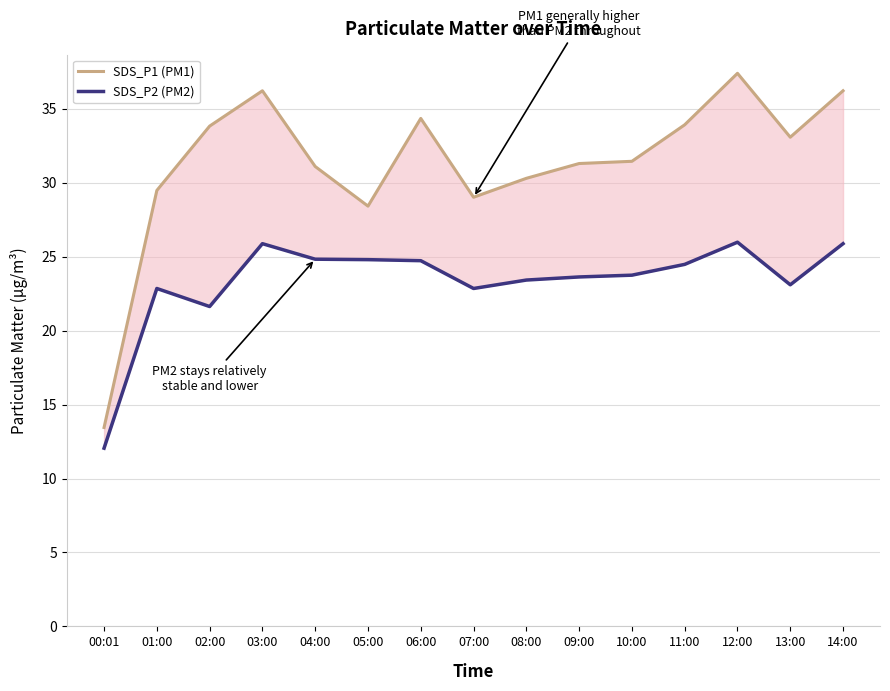

How many lines are shown in the chart?

2